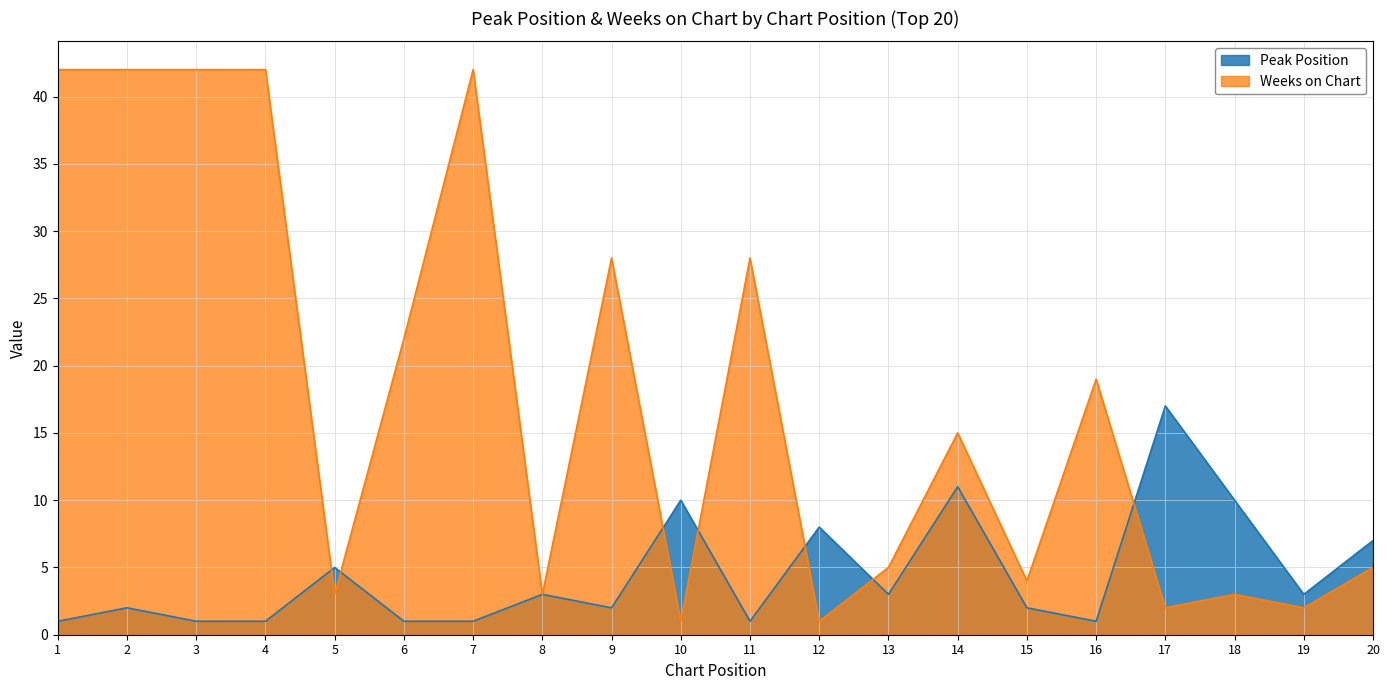

How many data points does each series have?

20